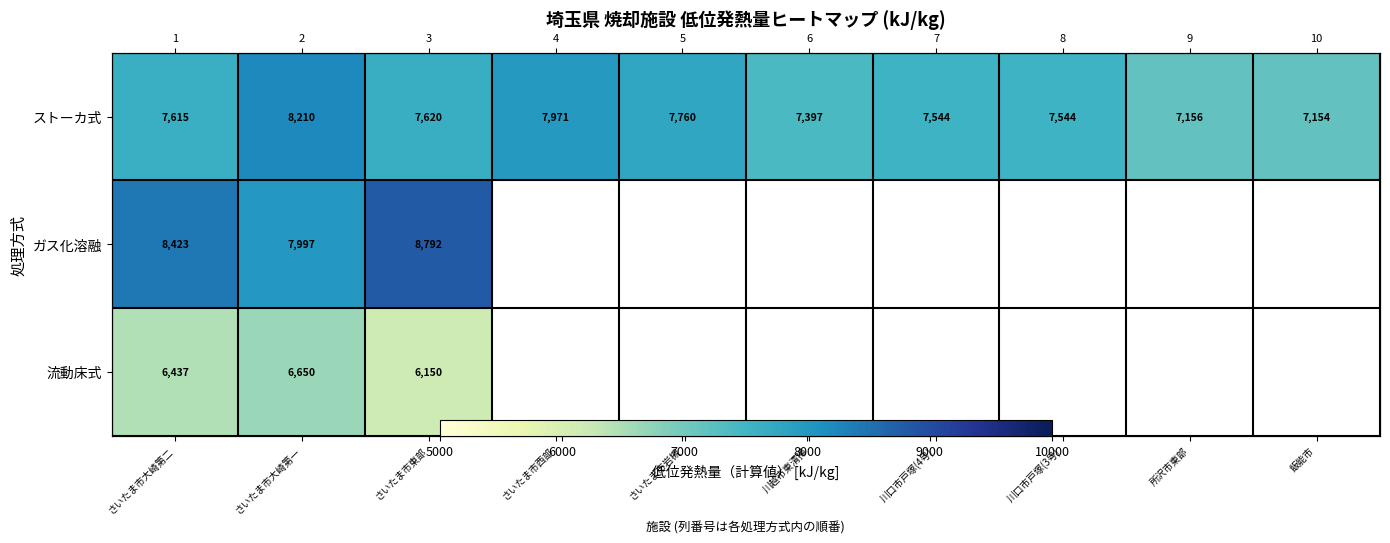

How many distinct data groups are displayed?

3